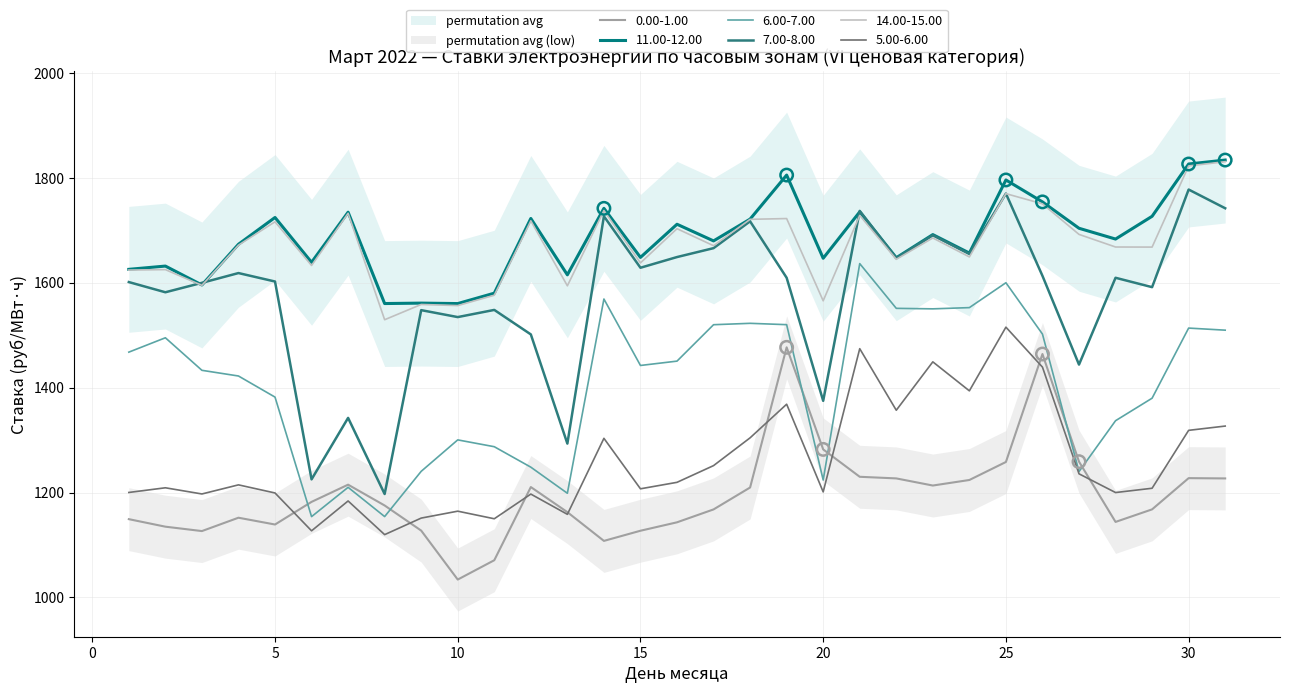

What is the total value across all series at 21?

9542.1